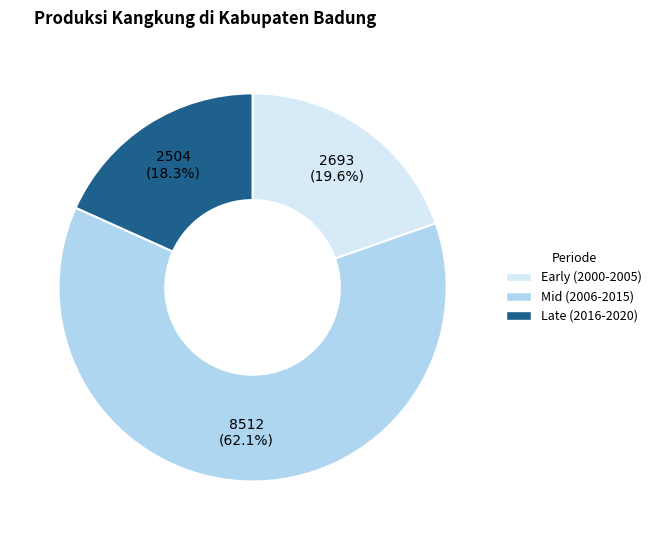

Does any single category account for the majority?

Yes